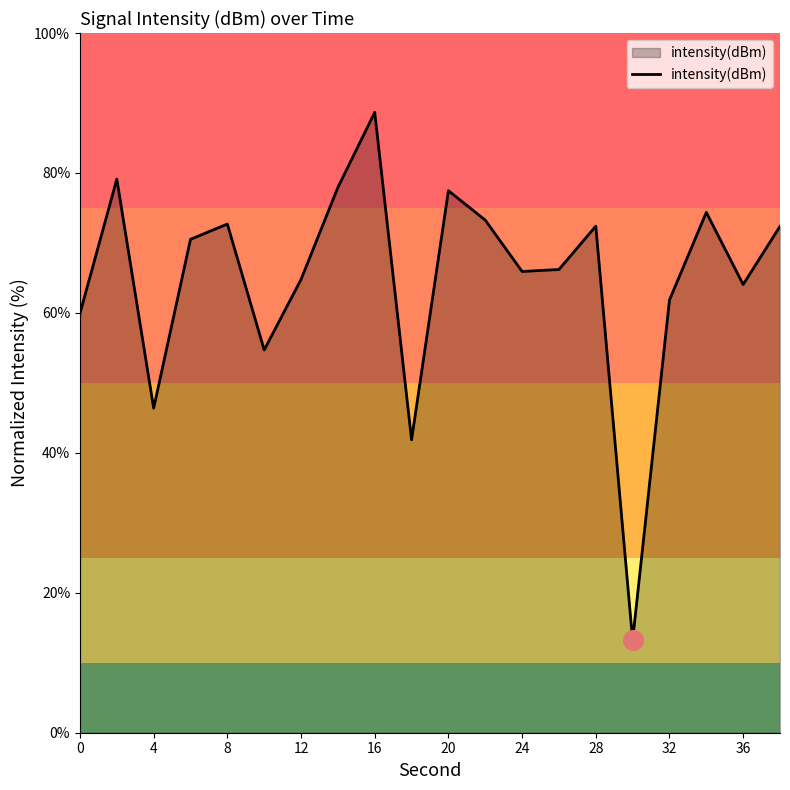

What is the difference between the maximum and minimum values?

75.4